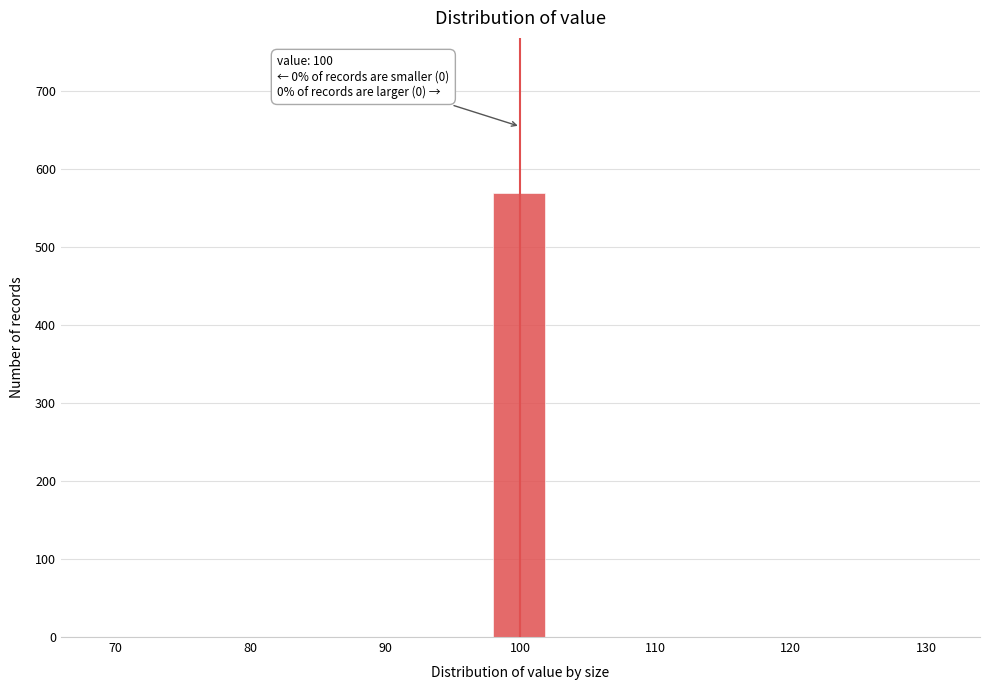

Which range on the x-axis has the tallest bar?

98 to 102